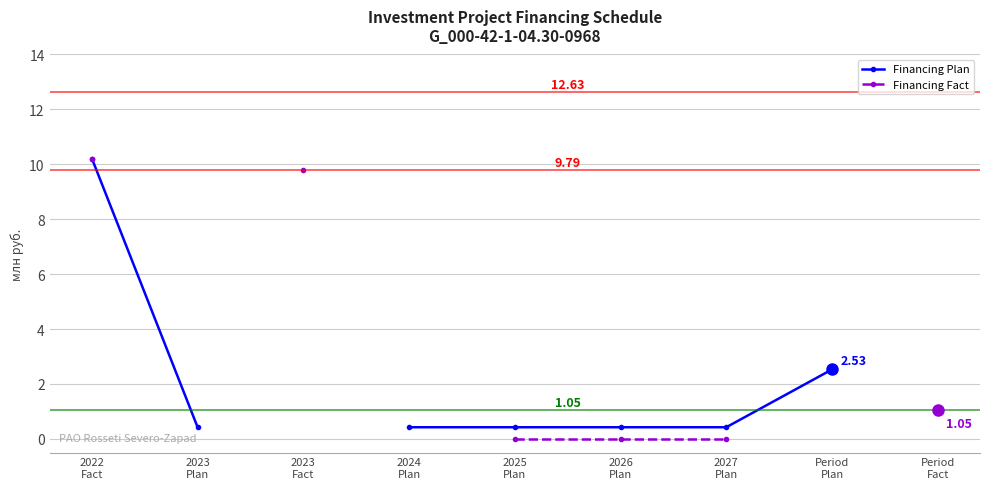

True or false: Financing Plan and Financing Fact intersect in this chart.

False